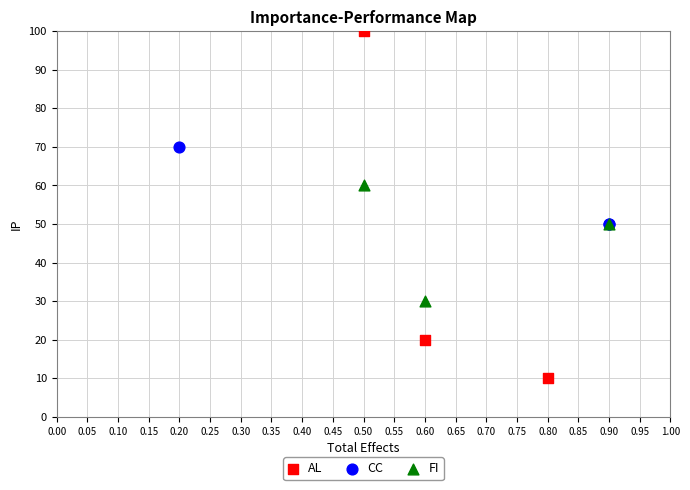

Which series contains the highest Y value?

AL